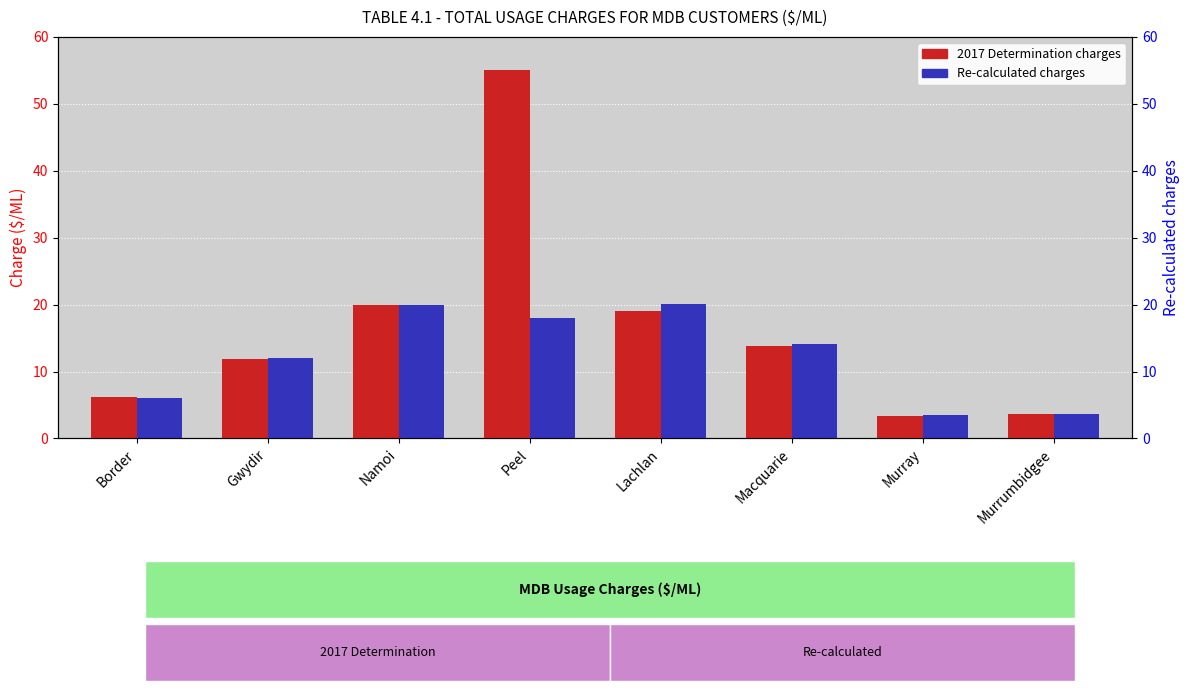

List the series in order of their overall mean, lowest first.

Re-calculated charges, 2017 Determination charges